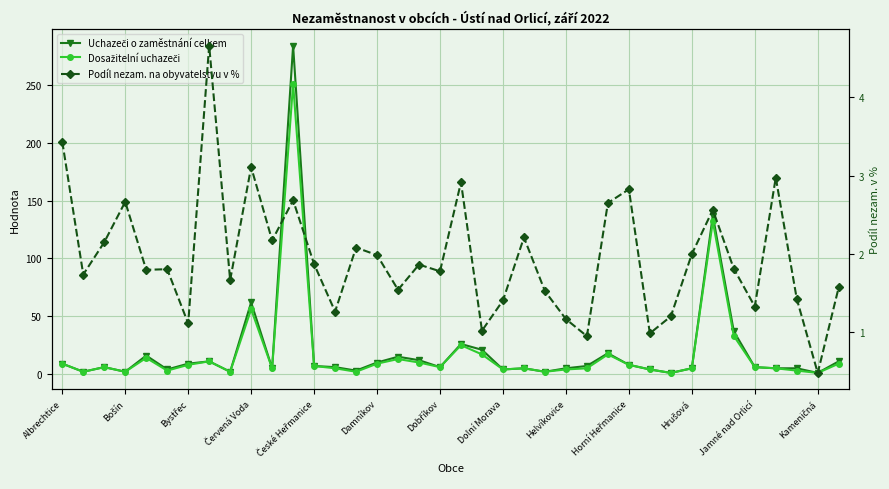

True or false: Uchazeči o zaměstnání celkem has more than 1 points higher than both neighbors.

True